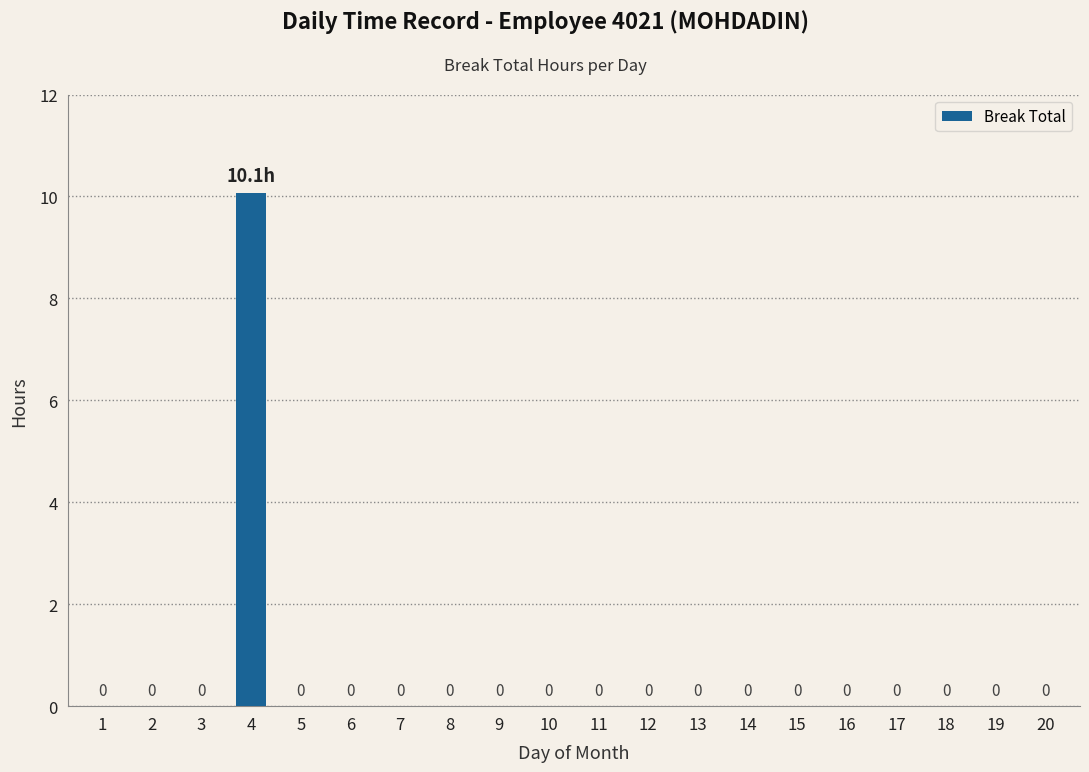

Which category has the highest value across all series?

4